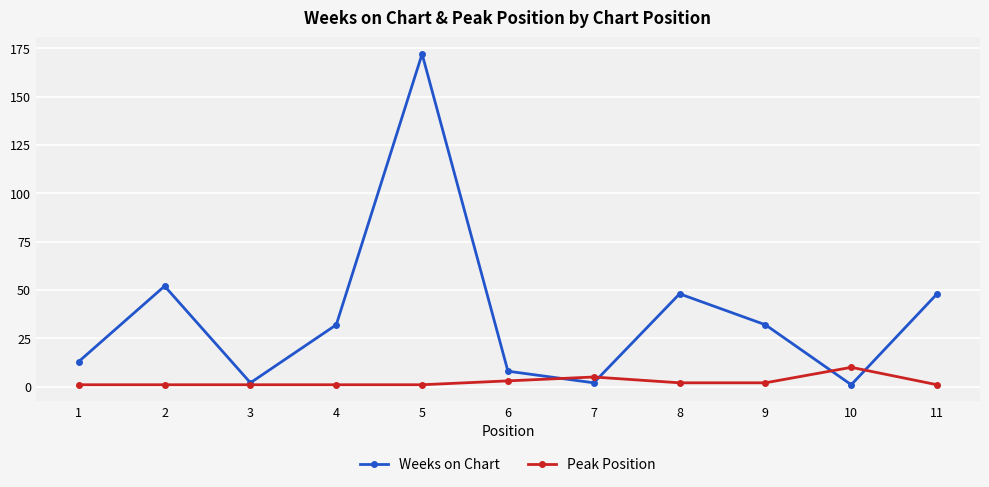

Which category has the highest value across all series?

5